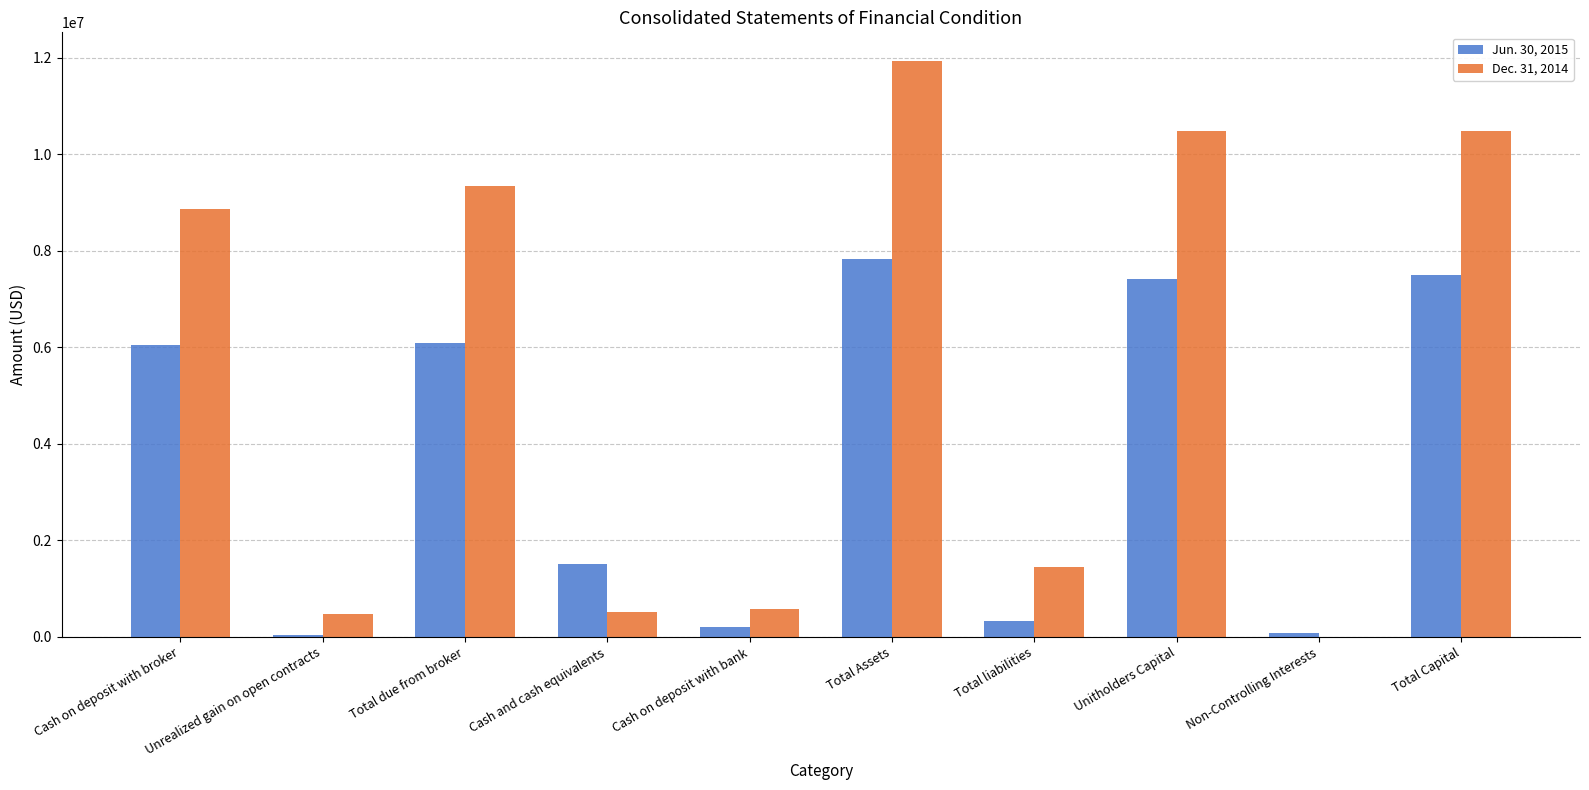

True or false: Jun. 30, 2015 has a value of 678782 at Cash and cash equivalents.

False